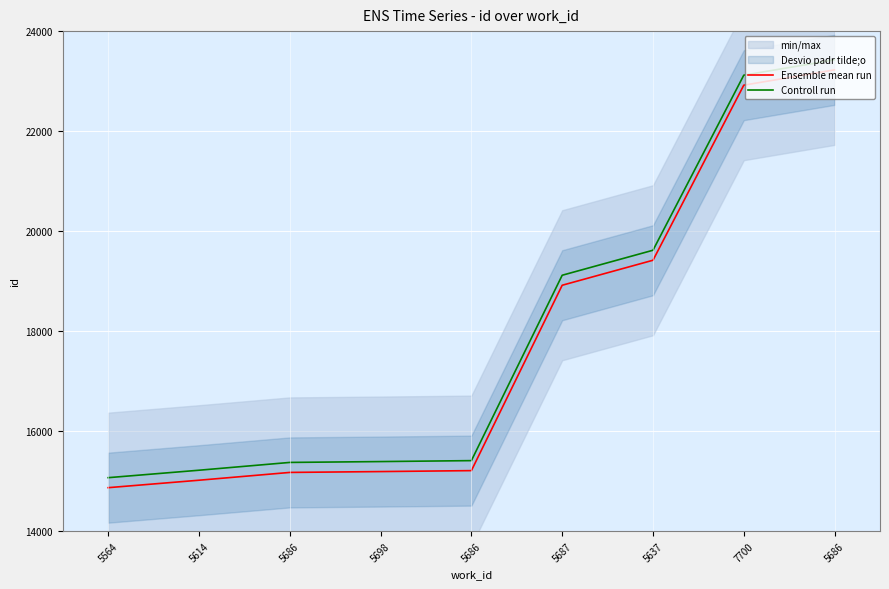

True or false: Controll run and Ensemble mean run intersect in this chart.

False